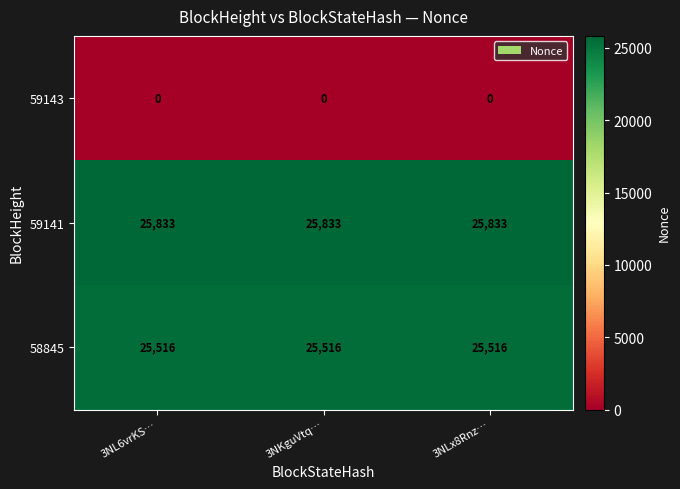

What is the difference between the highest and lowest values at 3NLx8Rnz…?

25833